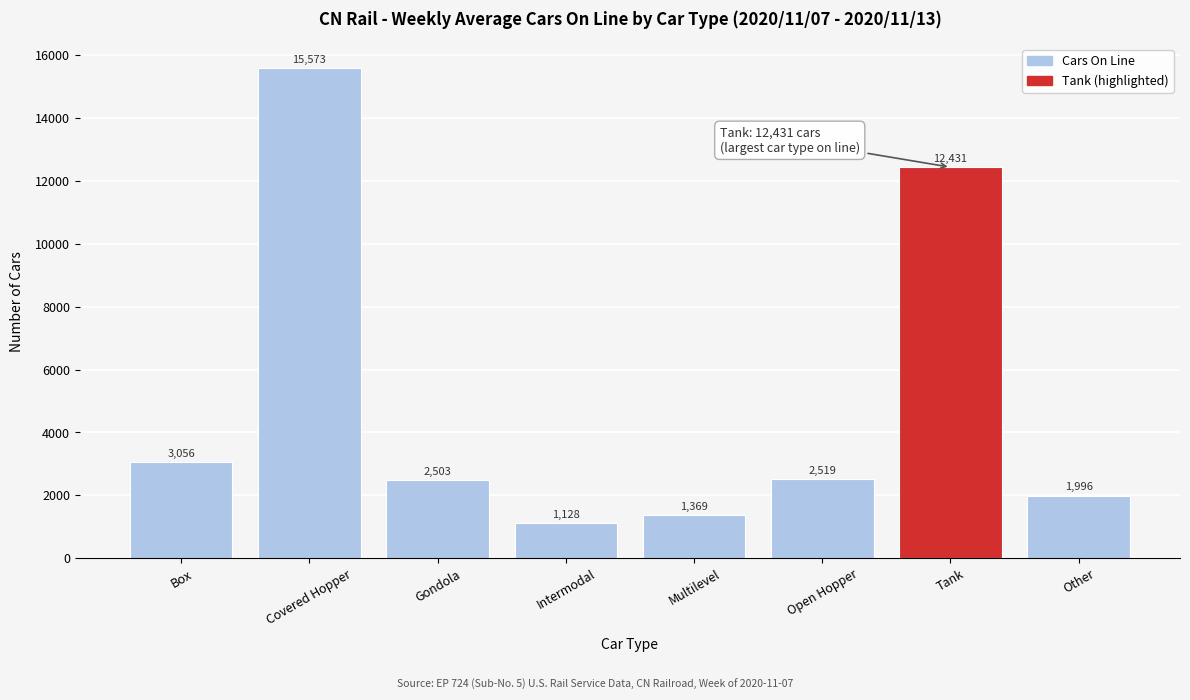

List the labels in order of value, largest first.

Covered Hopper, Tank, Box, Open Hopper, Gondola, Other, Multilevel, Intermodal